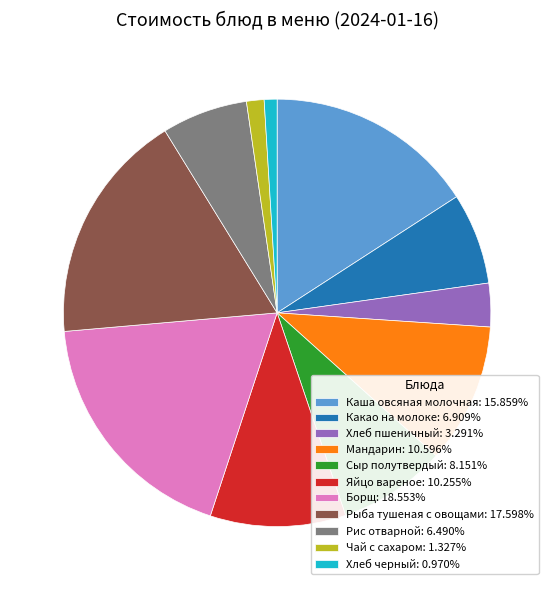

Is the sum of Мандарин: 10.596% and Какао на молоке: 6.909% greater than half?

No